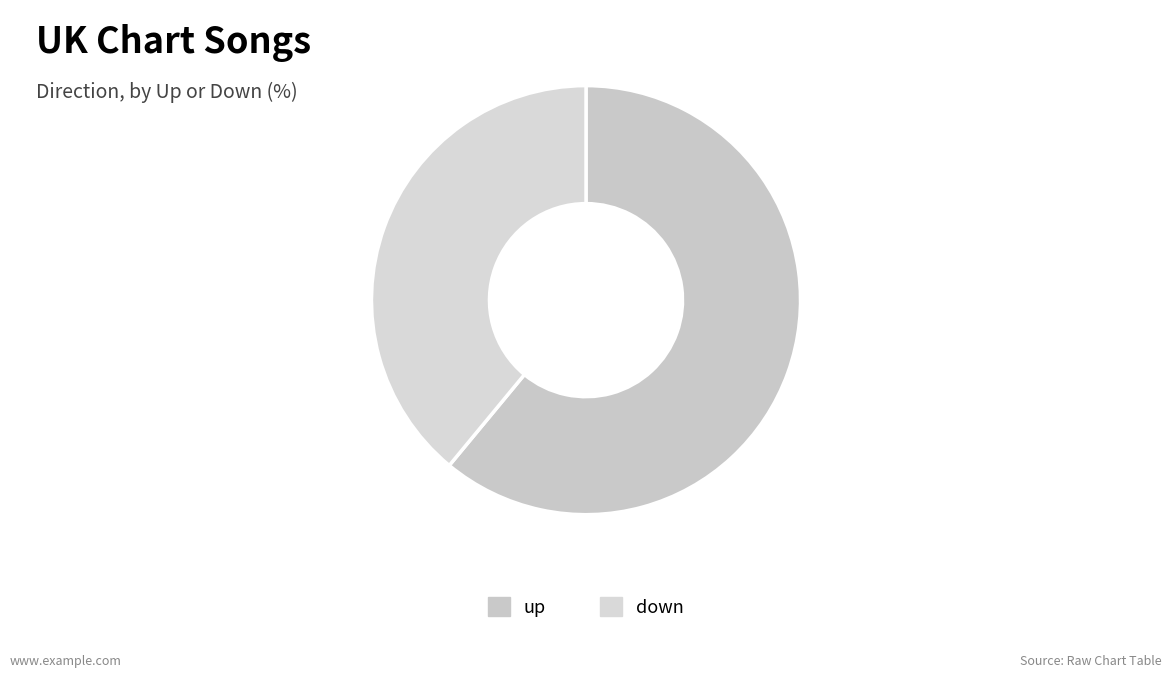

Count the number of slices in the pie.

2